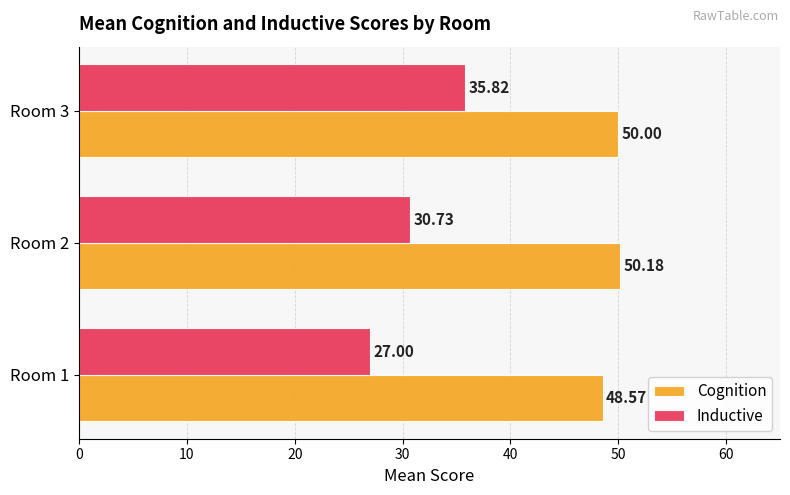

Is the value of Inductive at Room 3 greater than the value of Cognition at Room 1?

No